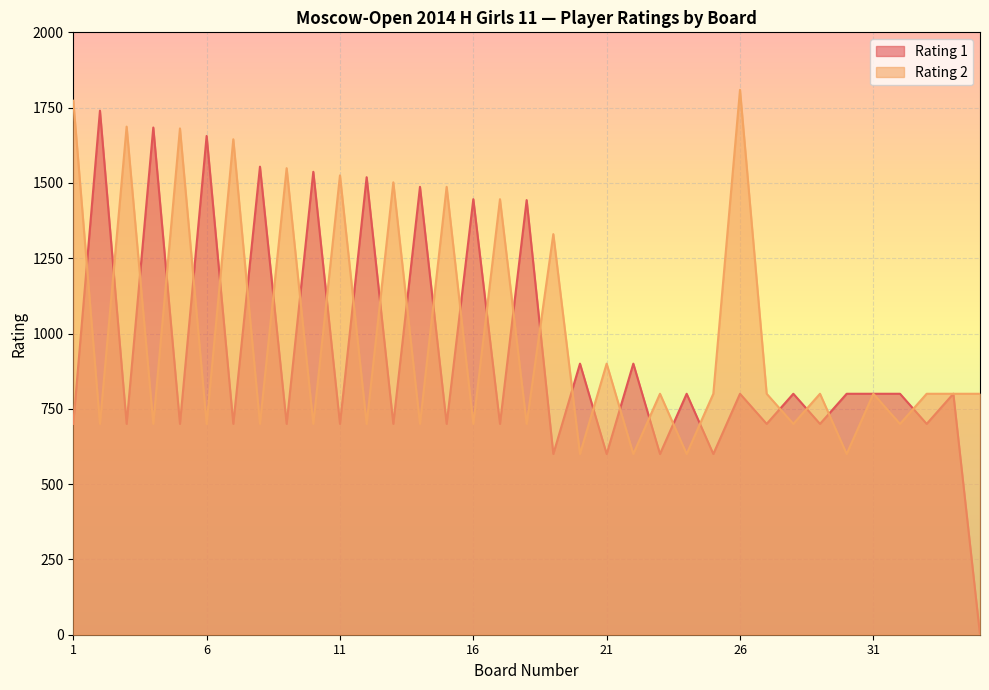

Reading right to left, extract all data points from this chart.

Rating 1: 35=0	34=800	33=700	32=800	31=800	30=800	29=700	28=800	27=700	26=800	25=600	24=800	23=600	22=900	21=600	20=900	19=600	18=1443	17=700	16=1446	15=700	14=1487	13=700	12=1519	11=700	10=1537	9=700	8=1554	7=700	6=1656	5=700	4=1684	3=700	2=1740	1=700
Rating 2: 35=800	34=800	33=800	32=700	31=800	30=600	29=800	28=700	27=800	26=1809	25=800	24=600	23=800	22=600	21=900	20=600	19=1330	18=700	17=1446	16=700	15=1487	14=700	13=1502	12=700	11=1525	10=700	9=1549	8=700	7=1645	6=700	5=1681	4=700	3=1687	2=700	1=1773